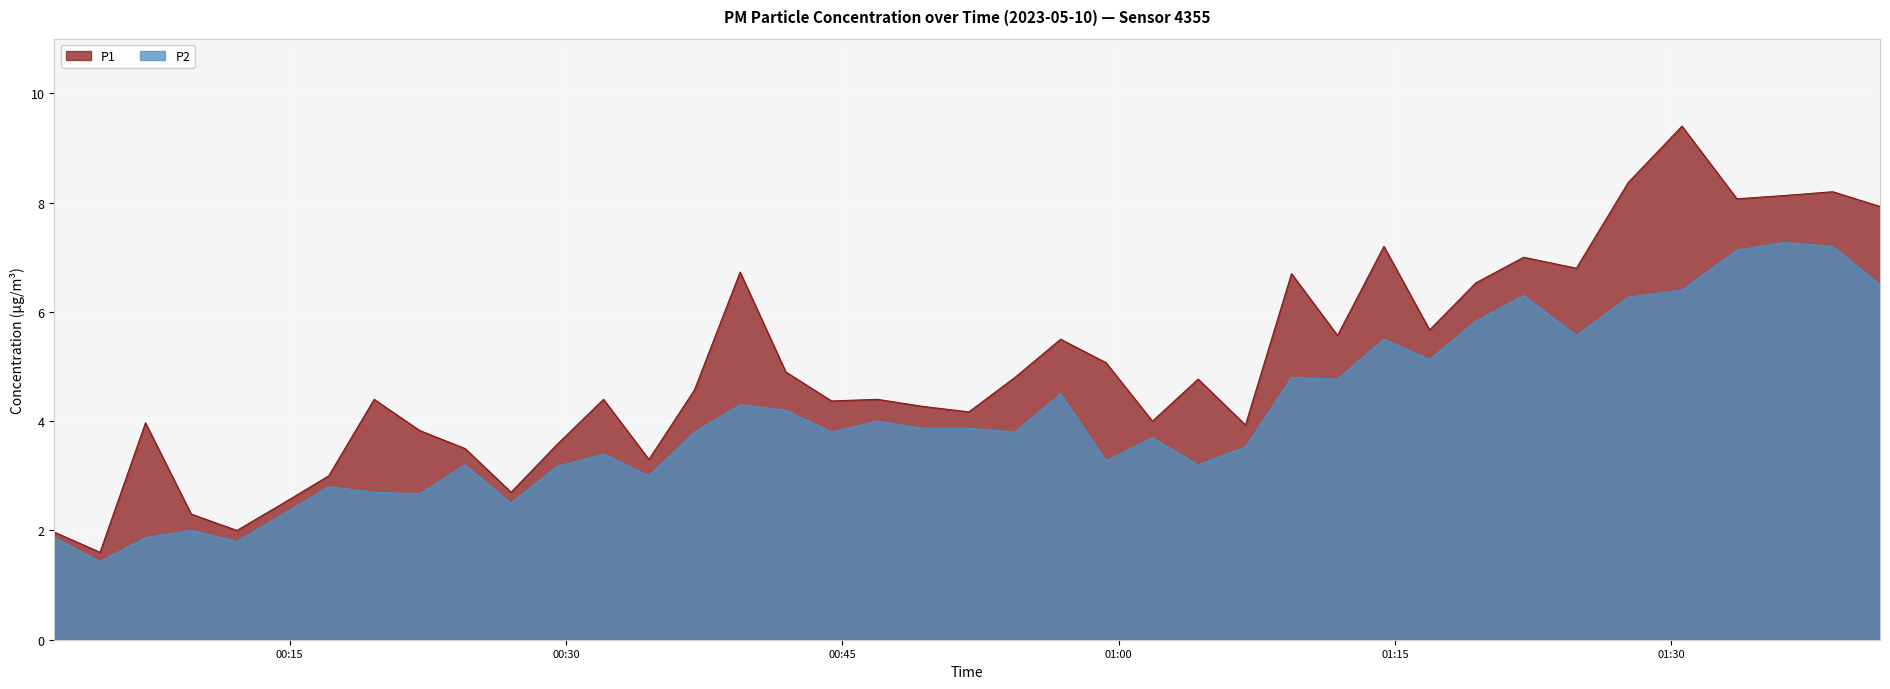

Which has a higher value, 01:24 or 00:29?

01:24